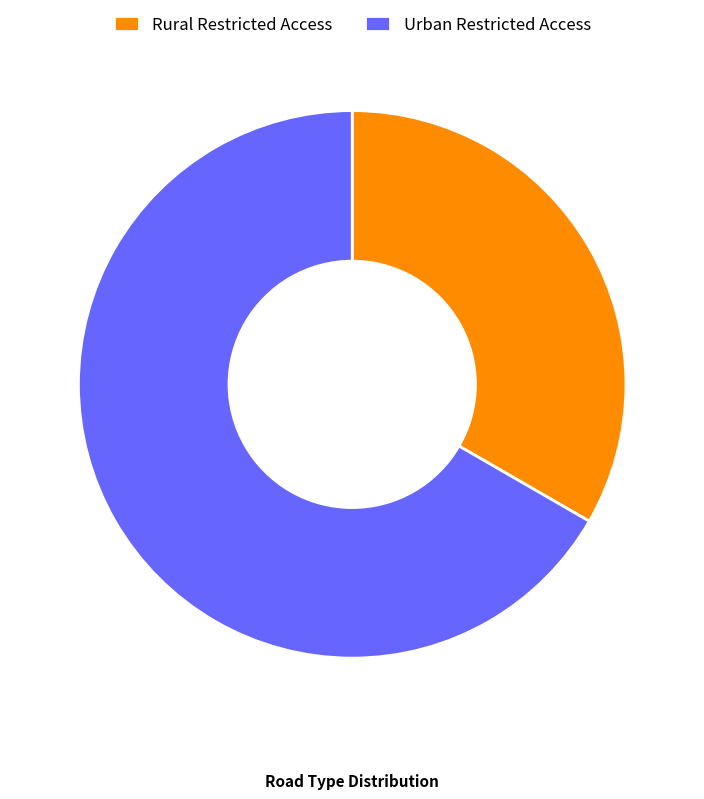

Rank the categories by value from lowest to highest.

Rural Restricted Access, Urban Restricted Access